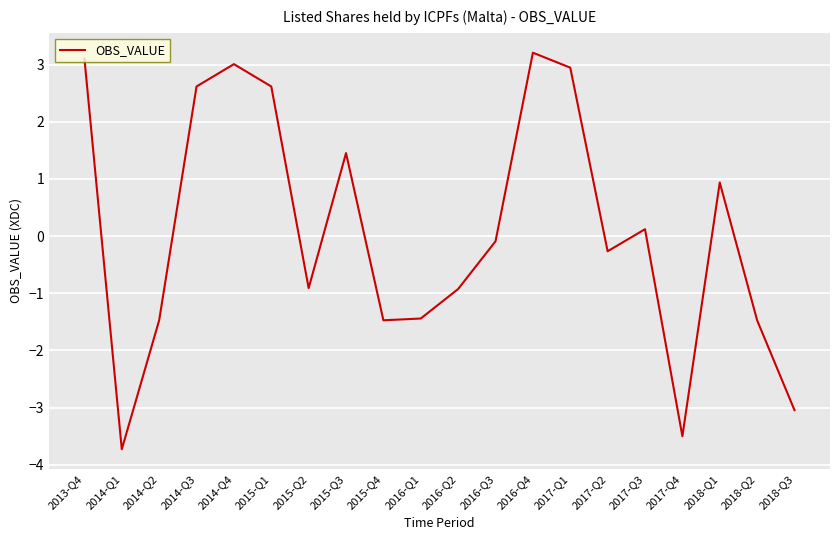

Is it true that the value at 2017-Q3 is 0.1?

True